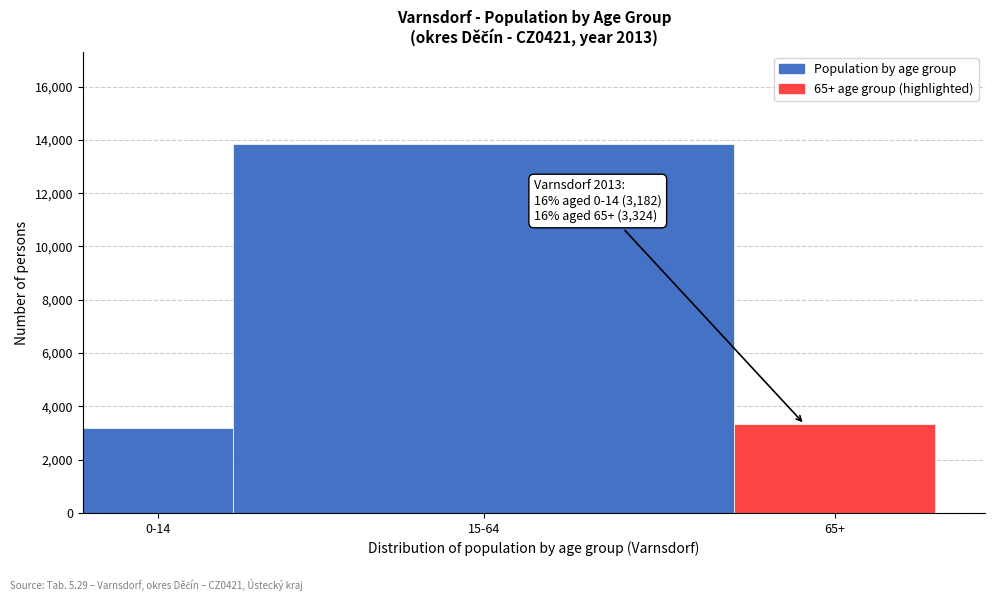

Reading left to right, transcribe all the data shown in this chart.

0-14=3182	15-64=13840	65+=3324